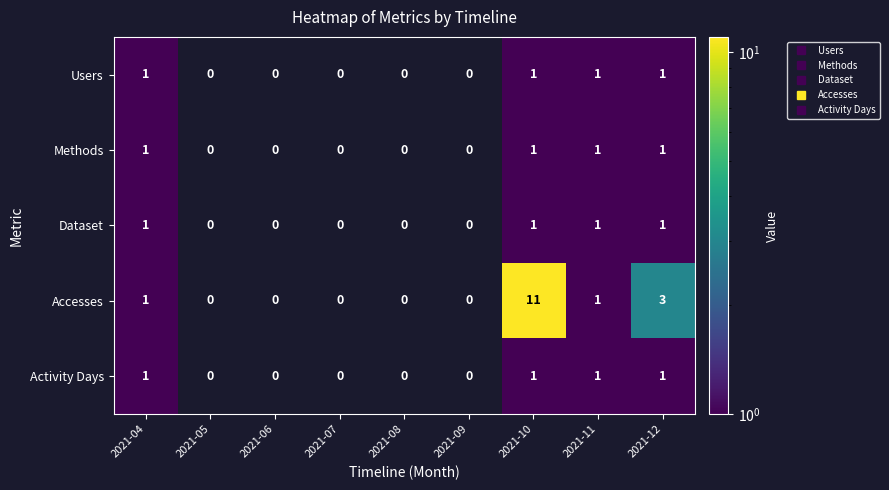

At which label is Users closest to 1?

2021-04